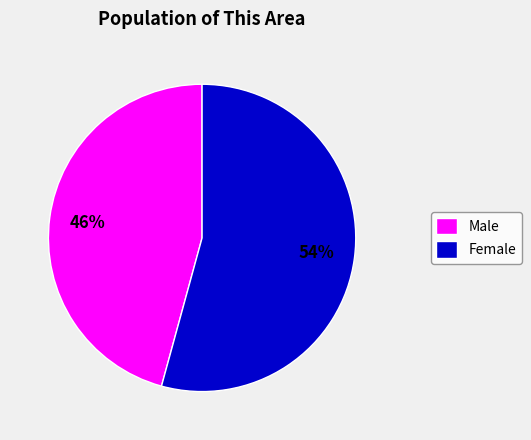

Which has a higher value, Female or Male?

Female